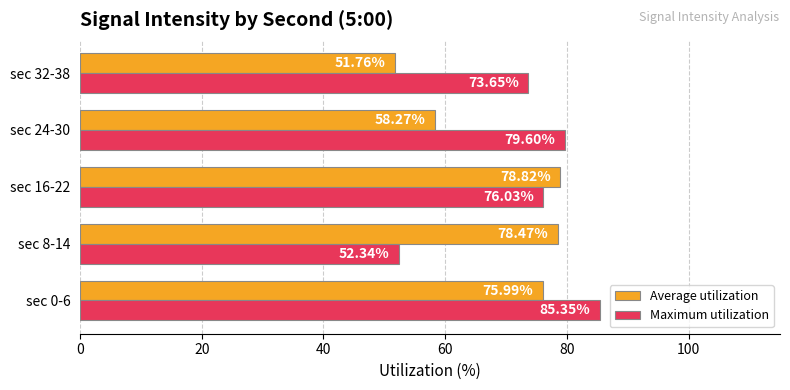

How many data points does each series have?

5